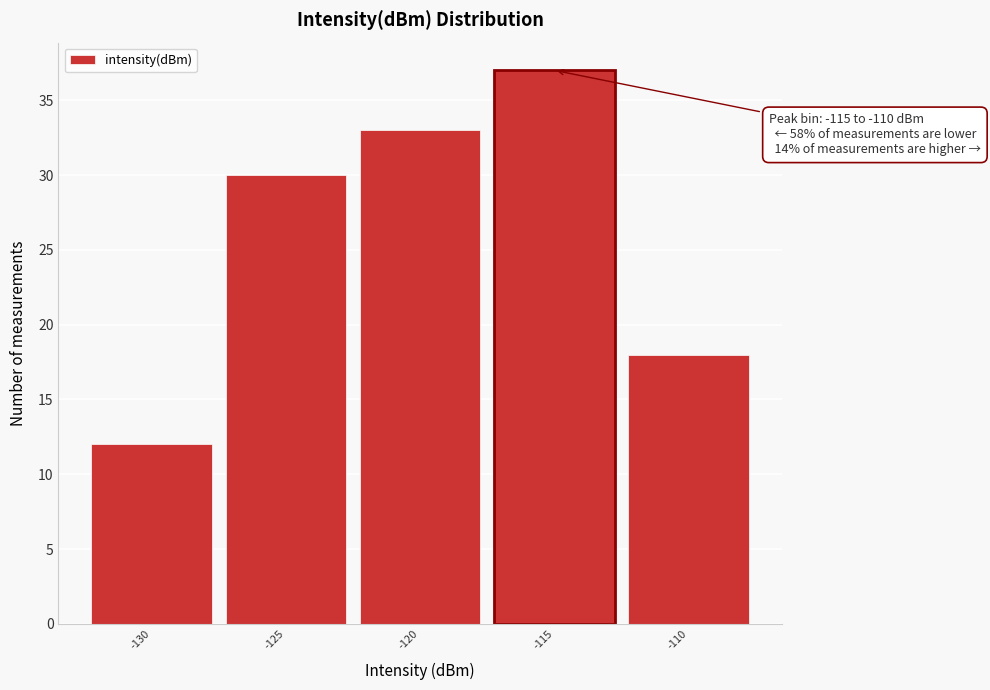

Reading right to left, list all the values displayed in this chart.

-110=18	-115=37	-120=33	-125=30	-130=12